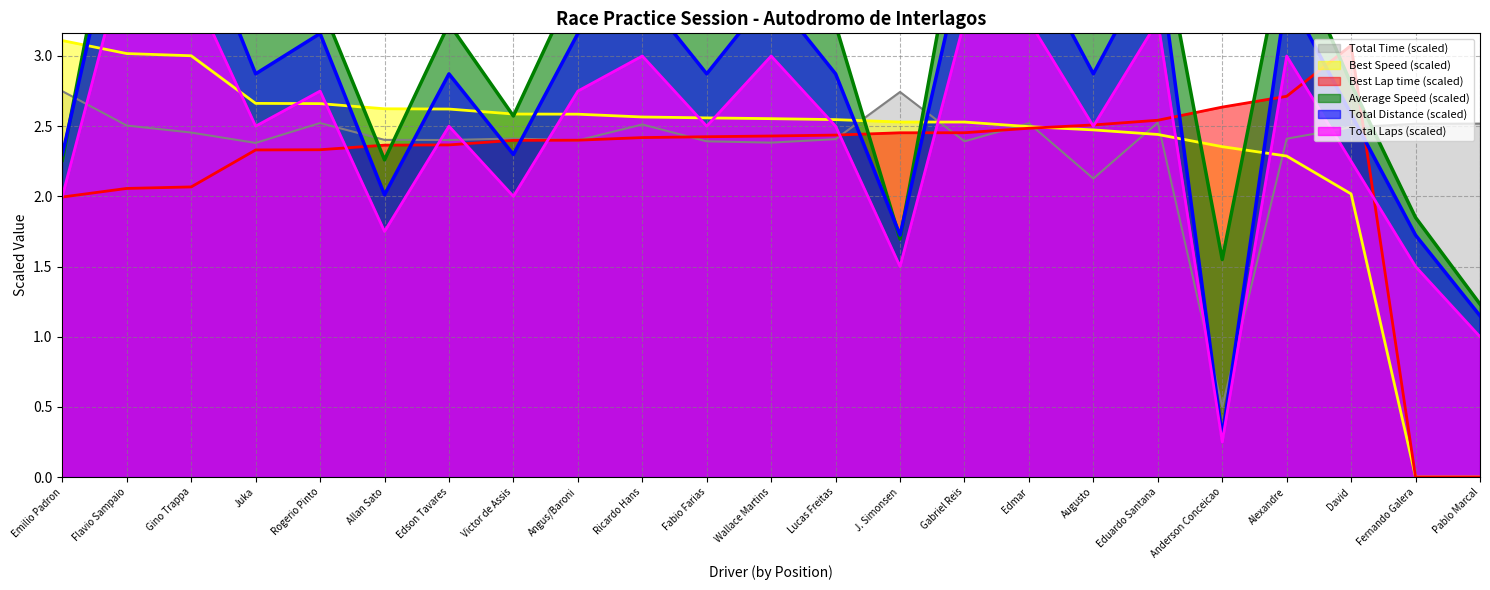

At how many categories does at least one series exceed 2?

23